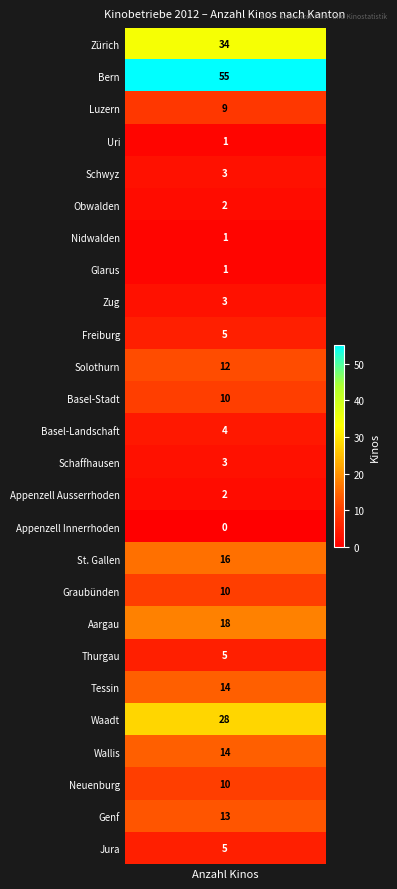

What is the sum of all values?

278